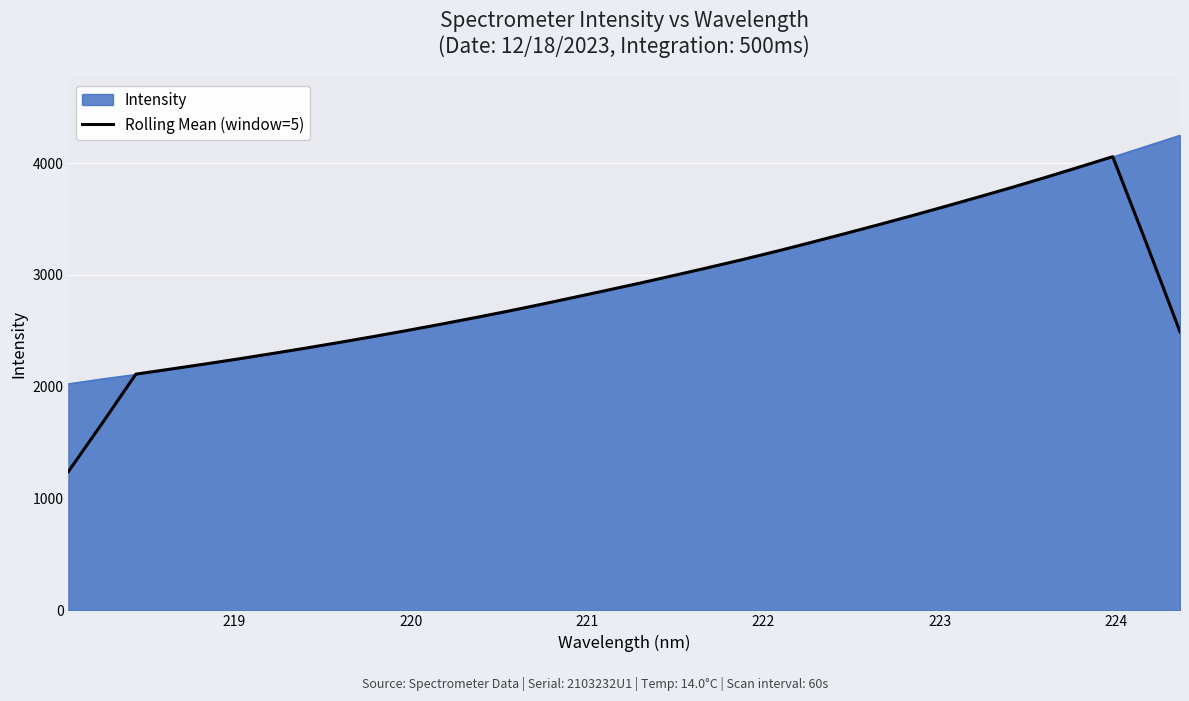

Rank the series by their maximum value, from lowest to highest.

Rolling Mean (window=5), Intensity